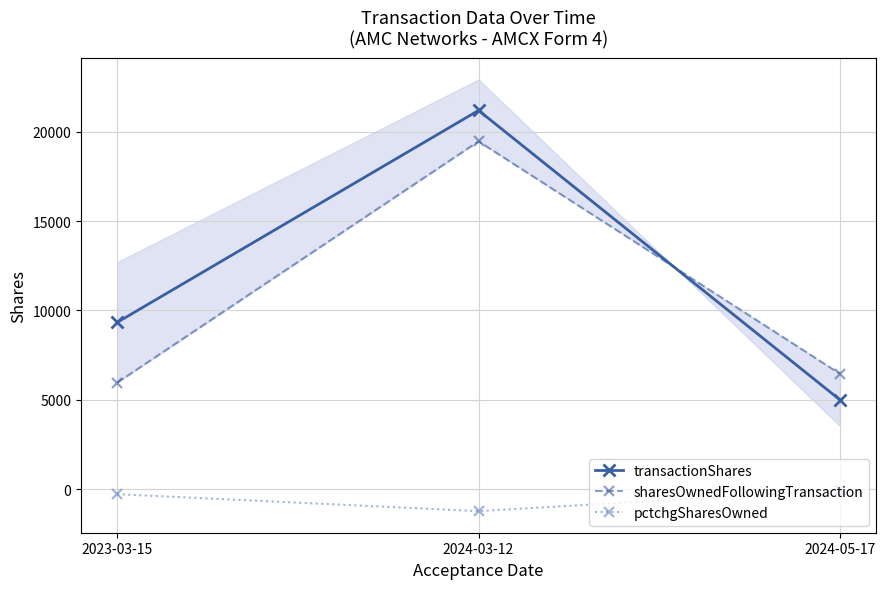

How many values in the sharesOwnedFollowingTransaction series are below 6459?

1